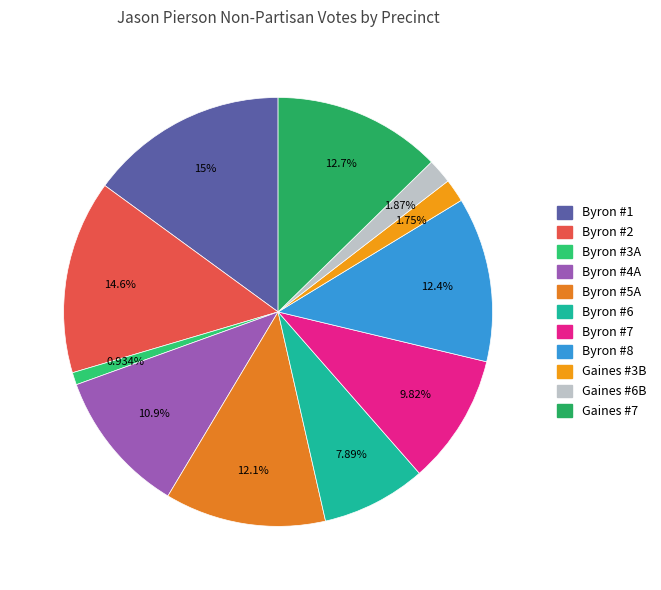

Which category has the smallest portion of the pie?

Byron #3A